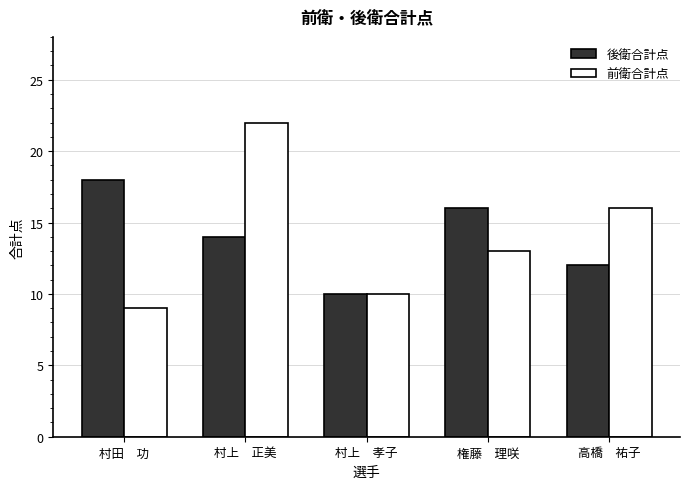

Reading right to left, list all the values displayed in this chart.

後衛合計点: 高橋　祐子=12	権藤　理咲=16	村上　孝子=10	村上　正美=14	村田　功=18
前衛合計点: 高橋　祐子=16	権藤　理咲=13	村上　孝子=10	村上　正美=22	村田　功=9